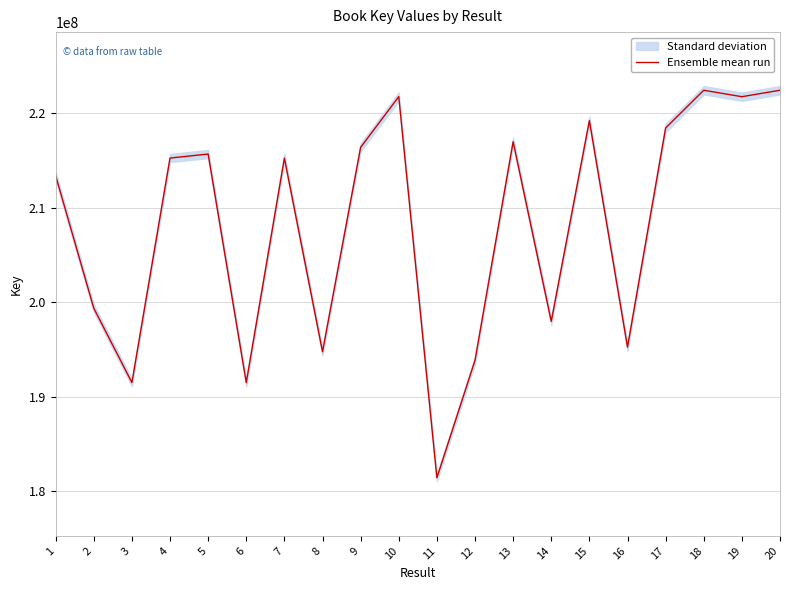

Approximately how many times larger is the value at 3 compared to 2?

1.0